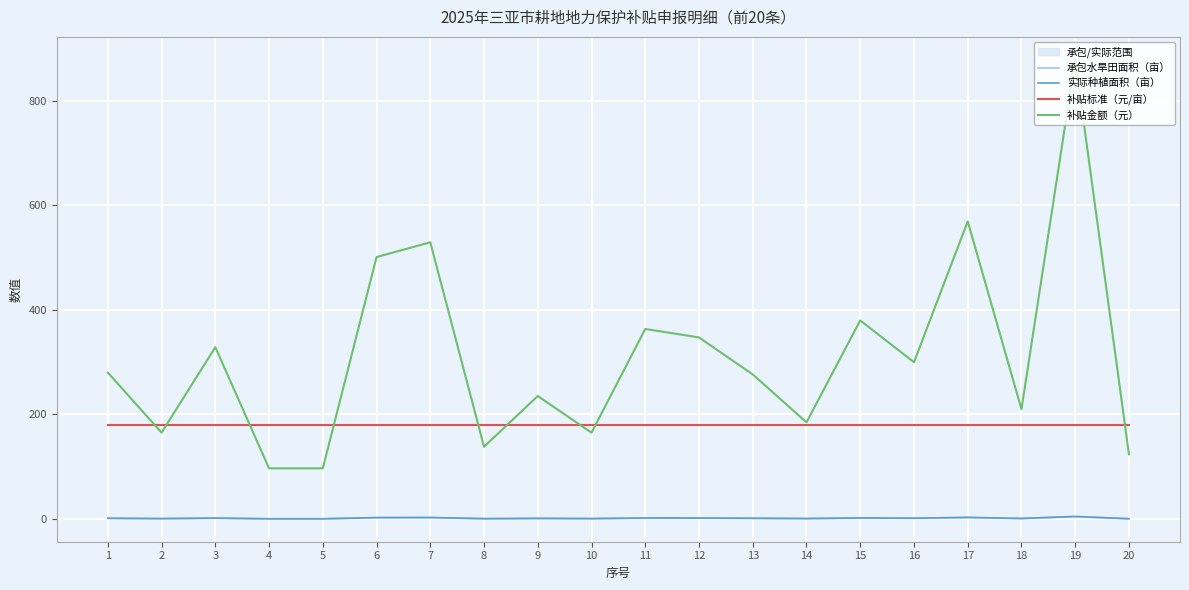

The 承包水旱田面积（亩） series shows 4.9 at 19. True or false?

True